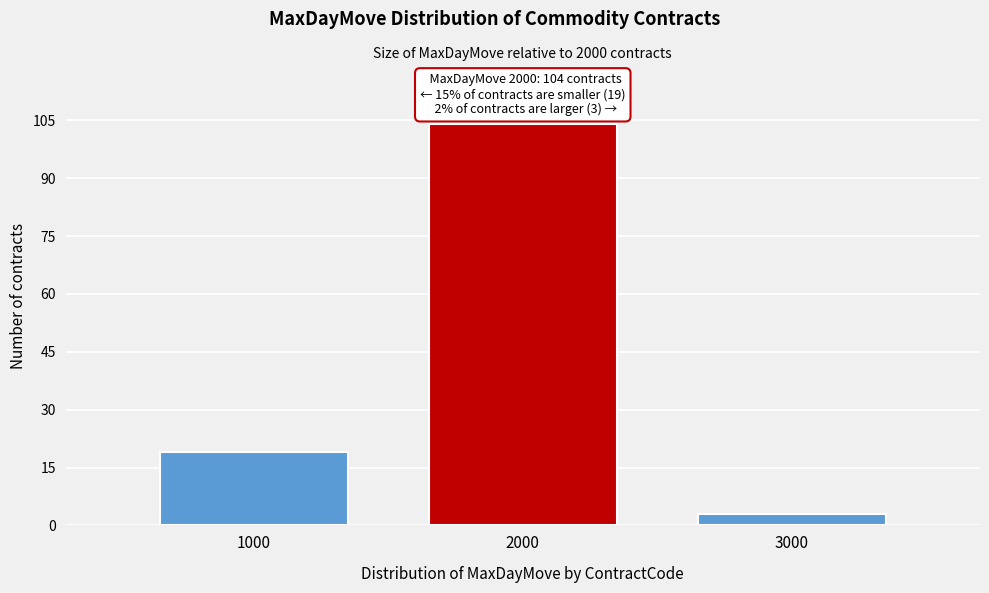

Reading left to right, list all the values displayed in this chart.

19	104	3